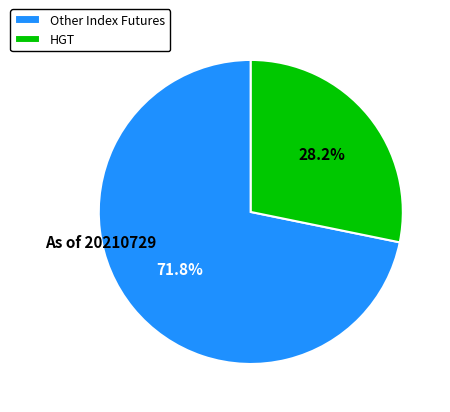

Combined, what portion of the pie is Other Index Futures and HGT?

100.0%